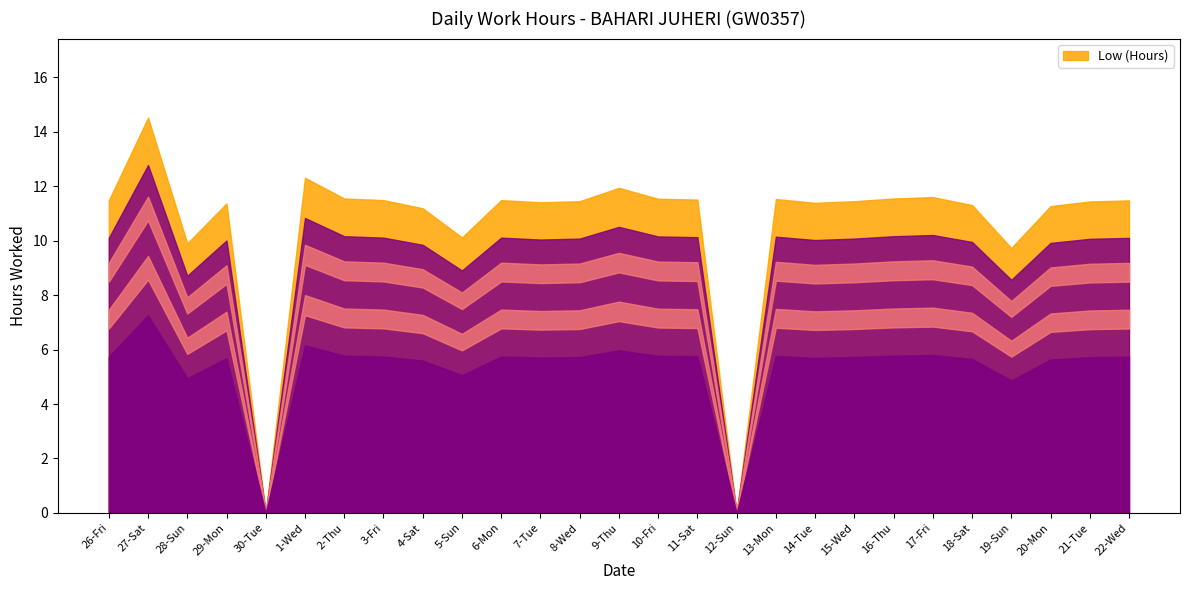

How many points are lower than both their immediate neighbors (excluding endpoints)?

7